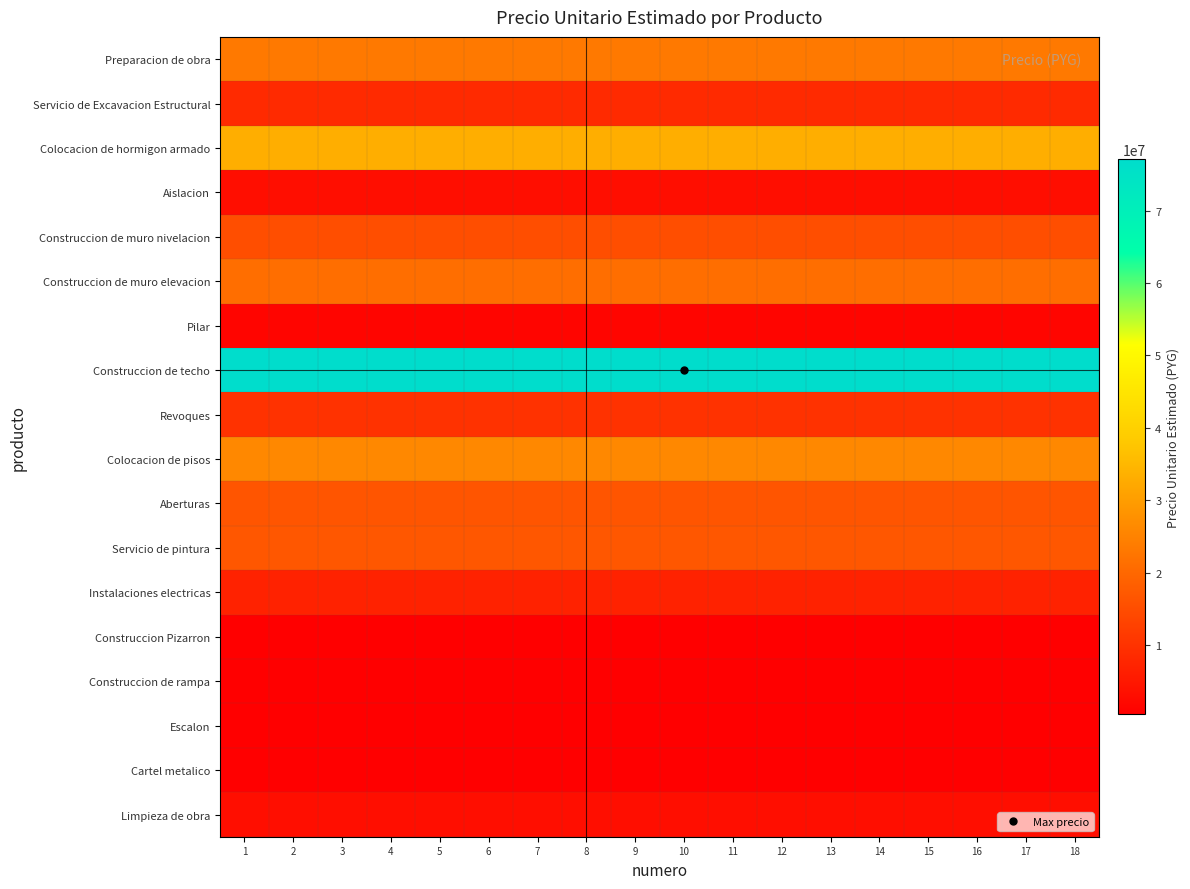

Reading right to left, list all the values displayed in this chart.

Preparacion de obra: 18=23190050	17=23190050	16=23190050	15=23190050	14=23190050	13=23190050	12=23190050	11=23190050	10=23190050	9=23190050	8=23190050	7=23190050	6=23190050	5=23190050	4=23190050	3=23190050	2=23190050	1=23190050
Servicio de Excavacion Estructural: 18=8490813	17=8490813	16=8490813	15=8490813	14=8490813	13=8490813	12=8490813	11=8490813	10=8490813	9=8490813	8=8490813	7=8490813	6=8490813	5=8490813	4=8490813	3=8490813	2=8490813	1=8490813
Colocacion de hormigon armado: 18=33171057	17=33171057	16=33171057	15=33171057	14=33171057	13=33171057	12=33171057	11=33171057	10=33171057	9=33171057	8=33171057	7=33171057	6=33171057	5=33171057	4=33171057	3=33171057	2=33171057	1=33171057
Aislacion: 18=3157280	17=3157280	16=3157280	15=3157280	14=3157280	13=3157280	12=3157280	11=3157280	10=3157280	9=3157280	8=3157280	7=3157280	6=3157280	5=3157280	4=3157280	3=3157280	2=3157280	1=3157280
Construccion de muro nivelacion: 18=15205280	17=15205280	16=15205280	15=15205280	14=15205280	13=15205280	12=15205280	11=15205280	10=15205280	9=15205280	8=15205280	7=15205280	6=15205280	5=15205280	4=15205280	3=15205280	2=15205280	1=15205280
Construccion de muro elevacion: 18=21135000	17=21135000	16=21135000	15=21135000	14=21135000	13=21135000	12=21135000	11=21135000	10=21135000	9=21135000	8=21135000	7=21135000	6=21135000	5=21135000	4=21135000	3=21135000	2=21135000	1=21135000
Pilar: 18=1574100	17=1574100	16=1574100	15=1574100	14=1574100	13=1574100	12=1574100	11=1574100	10=1574100	9=1574100	8=1574100	7=1574100	6=1574100	5=1574100	4=1574100	3=1574100	2=1574100	1=1574100
Construccion de techo: 18=77094000	17=77094000	16=77094000	15=77094000	14=77094000	13=77094000	12=77094000	11=77094000	10=77094000	9=77094000	8=77094000	7=77094000	6=77094000	5=77094000	4=77094000	3=77094000	2=77094000	1=77094000
Revoques: 18=9953200	17=9953200	16=9953200	15=9953200	14=9953200	13=9953200	12=9953200	11=9953200	10=9953200	9=9953200	8=9953200	7=9953200	6=9953200	5=9953200	4=9953200	3=9953200	2=9953200	1=9953200
Colocacion de pisos: 18=26126000	17=26126000	16=26126000	15=26126000	14=26126000	13=26126000	12=26126000	11=26126000	10=26126000	9=26126000	8=26126000	7=26126000	6=26126000	5=26126000	4=26126000	3=26126000	2=26126000	1=26126000
Aberturas: 18=16486132	17=16486132	16=16486132	15=16486132	14=16486132	13=16486132	12=16486132	11=16486132	10=16486132	9=16486132	8=16486132	7=16486132	6=16486132	5=16486132	4=16486132	3=16486132	2=16486132	1=16486132
Servicio de pintura: 18=16865756	17=16865756	16=16865756	15=16865756	14=16865756	13=16865756	12=16865756	11=16865756	10=16865756	9=16865756	8=16865756	7=16865756	6=16865756	5=16865756	4=16865756	3=16865756	2=16865756	1=16865756
Instalaciones electricas: 18=6948387	17=6948387	16=6948387	15=6948387	14=6948387	13=6948387	12=6948387	11=6948387	10=6948387	9=6948387	8=6948387	7=6948387	6=6948387	5=6948387	4=6948387	3=6948387	2=6948387	1=6948387
Construccion Pizarron: 18=494000	17=494000	16=494000	15=494000	14=494000	13=494000	12=494000	11=494000	10=494000	9=494000	8=494000	7=494000	6=494000	5=494000	4=494000	3=494000	2=494000	1=494000
Construccion de rampa: 18=420000	17=420000	16=420000	15=420000	14=420000	13=420000	12=420000	11=420000	10=420000	9=420000	8=420000	7=420000	6=420000	5=420000	4=420000	3=420000	2=420000	1=420000
Escalon: 18=420000	17=420000	16=420000	15=420000	14=420000	13=420000	12=420000	11=420000	10=420000	9=420000	8=420000	7=420000	6=420000	5=420000	4=420000	3=420000	2=420000	1=420000
Cartel metalico: 18=600000	17=600000	16=600000	15=600000	14=600000	13=600000	12=600000	11=600000	10=600000	9=600000	8=600000	7=600000	6=600000	5=600000	4=600000	3=600000	2=600000	1=600000
Limpieza de obra: 18=3168000	17=3168000	16=3168000	15=3168000	14=3168000	13=3168000	12=3168000	11=3168000	10=3168000	9=3168000	8=3168000	7=3168000	6=3168000	5=3168000	4=3168000	3=3168000	2=3168000	1=3168000